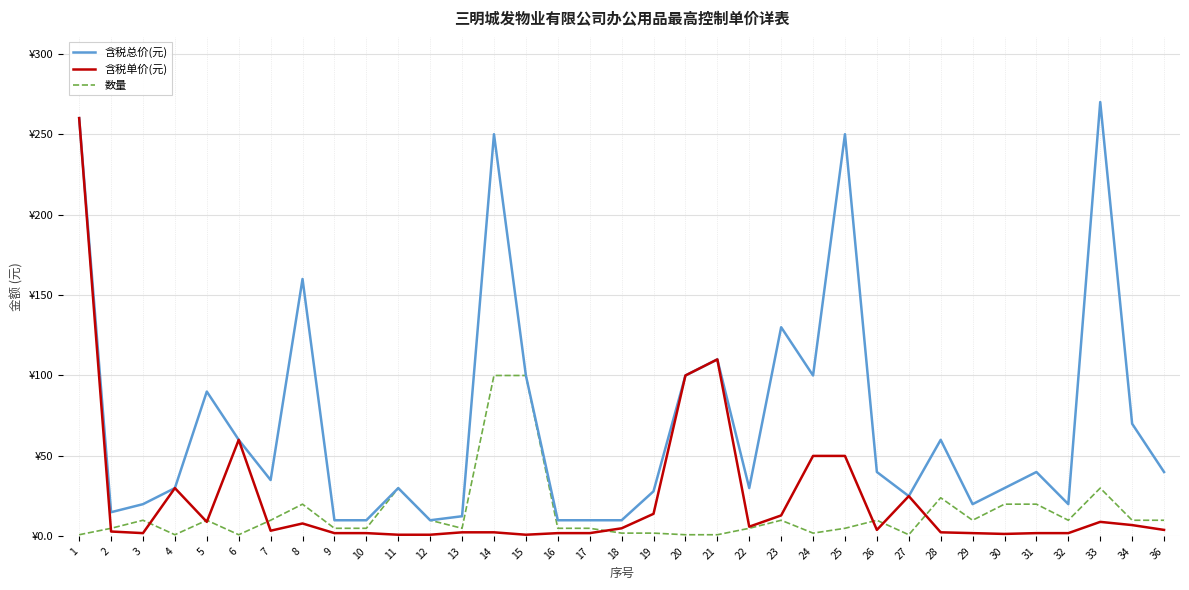

What is the spread (max minus min) of values at 3?

18.0